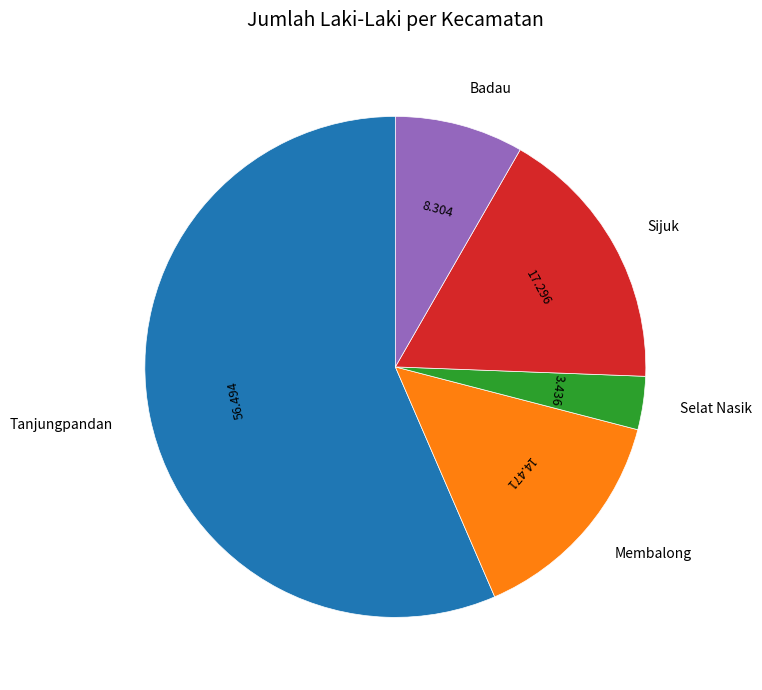

Between Tanjungpandan and Badau, which is larger?

Tanjungpandan